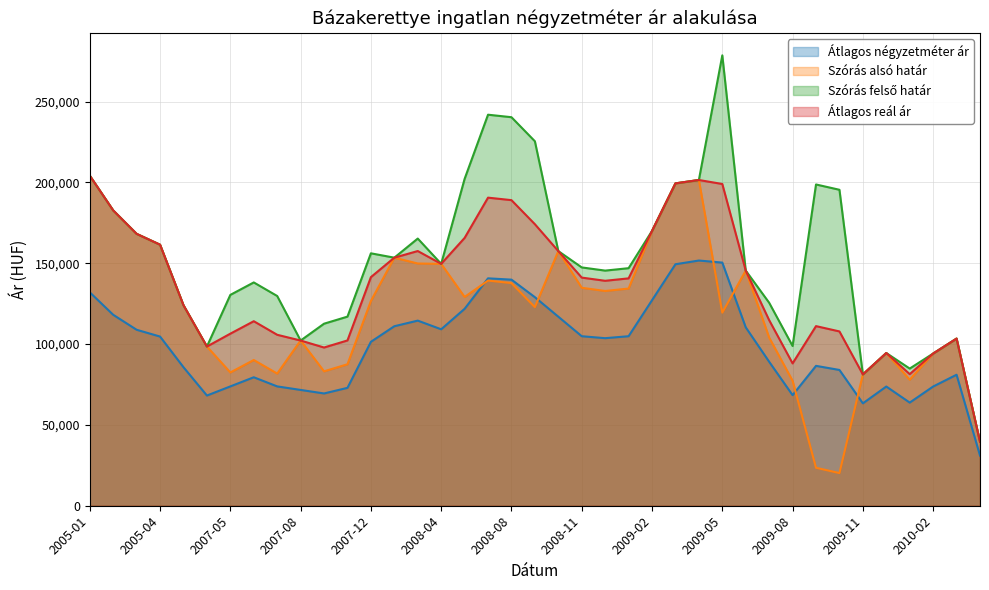

True or false: Szórás alsó határ has a value of 182133 at 2008-11.

False